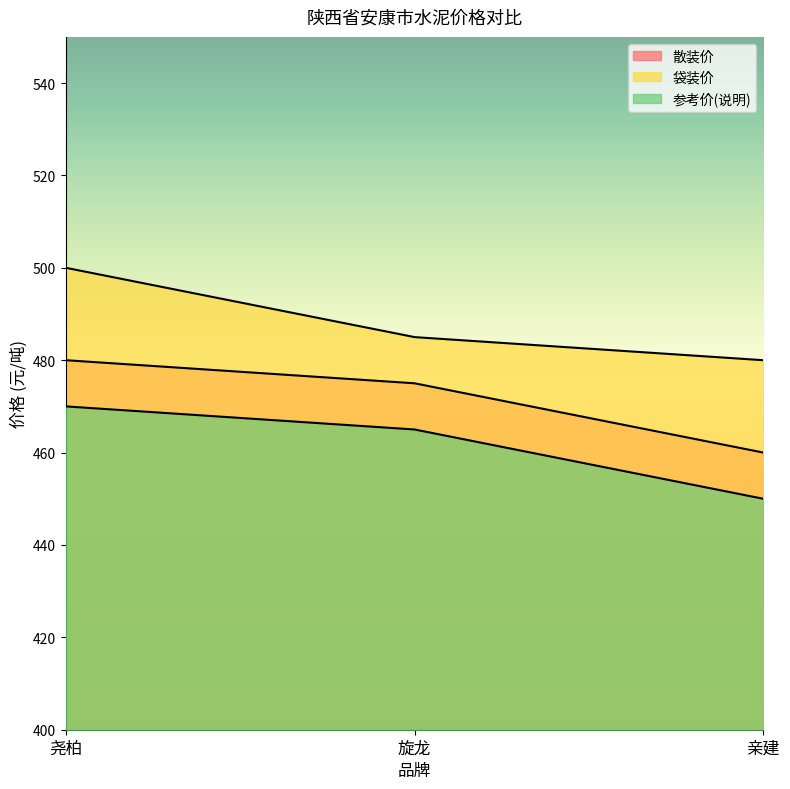

Between 旋龙 and 尧柏, which is larger?

尧柏